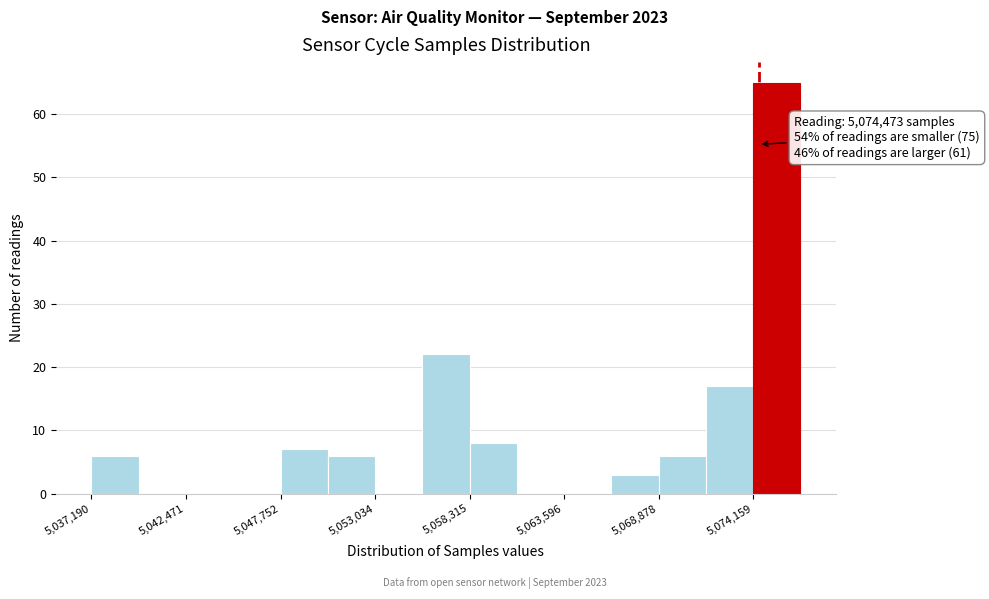

Around what value on the x-axis is the tallest bar? Give the approximate position of its centre, as read against the axis.

5075000